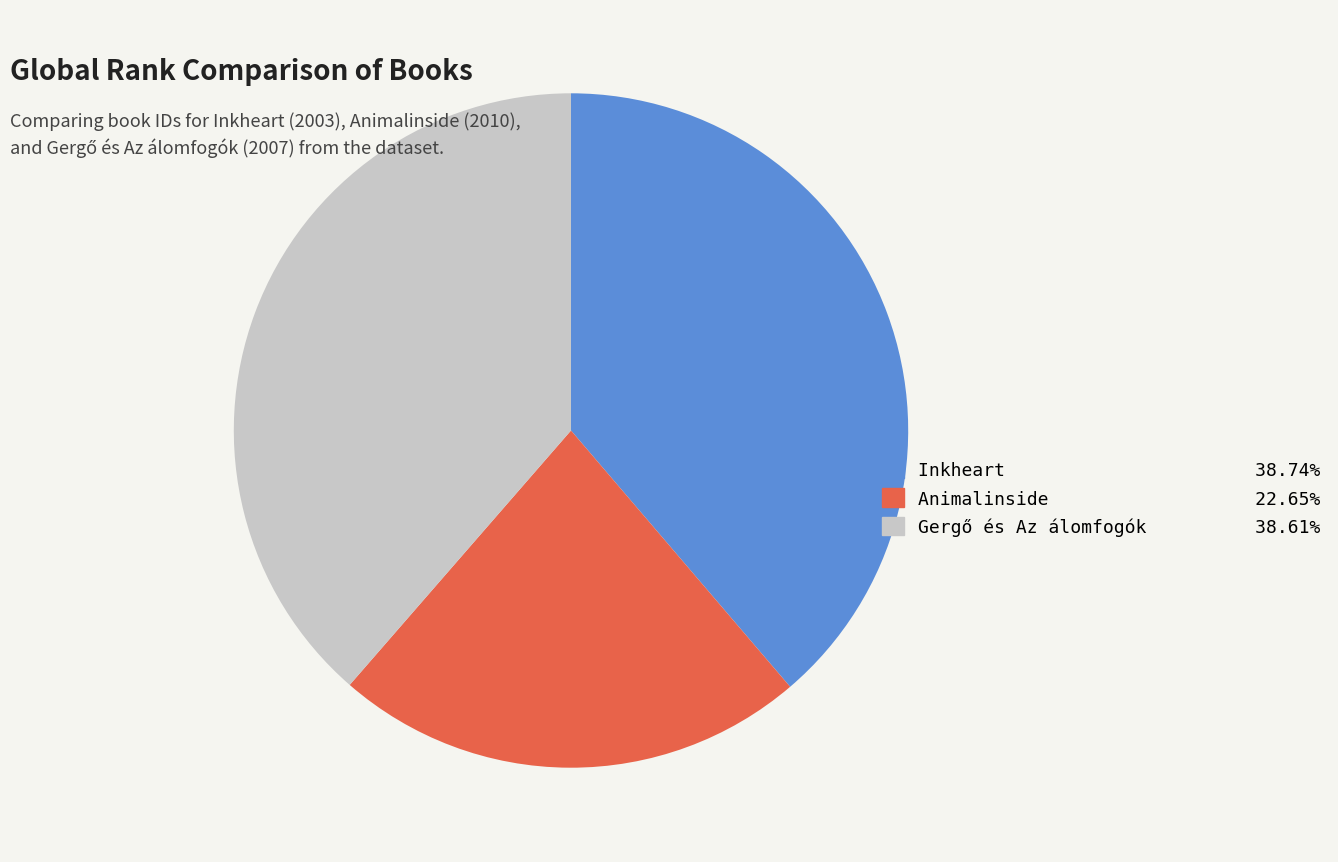

What is the smallest slice in the pie chart?

Animalinside